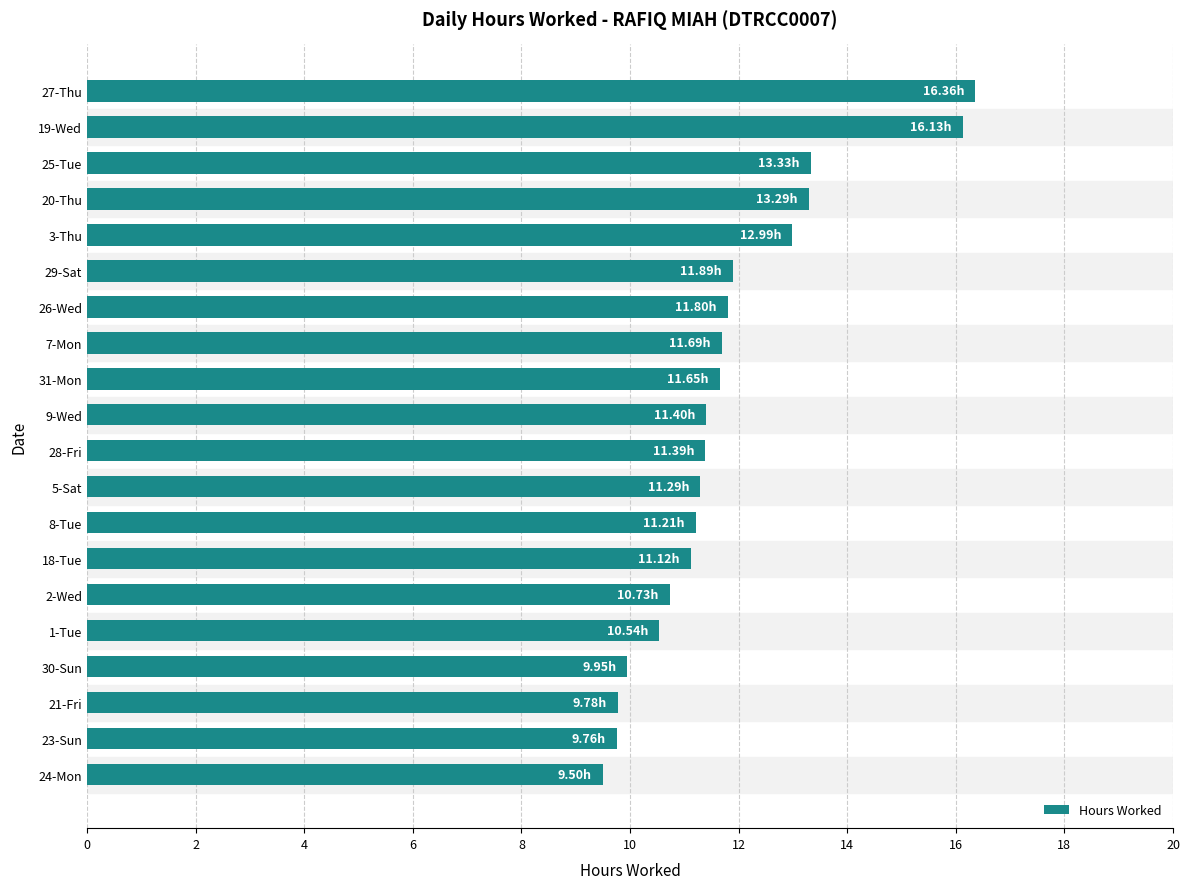

What is the maximum value shown in the chart?

16.4